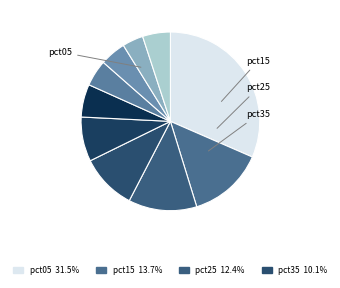

How many slices are in this pie chart?

10